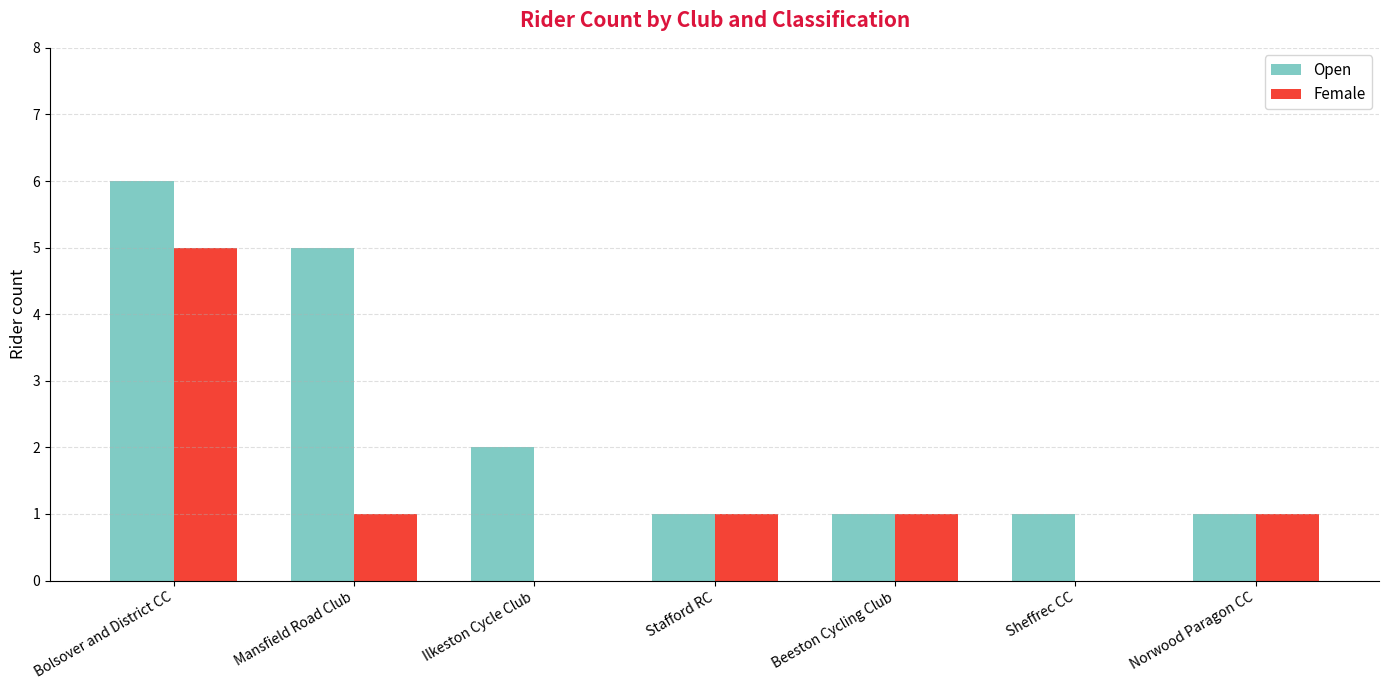

How many categories are shown in the chart?

7